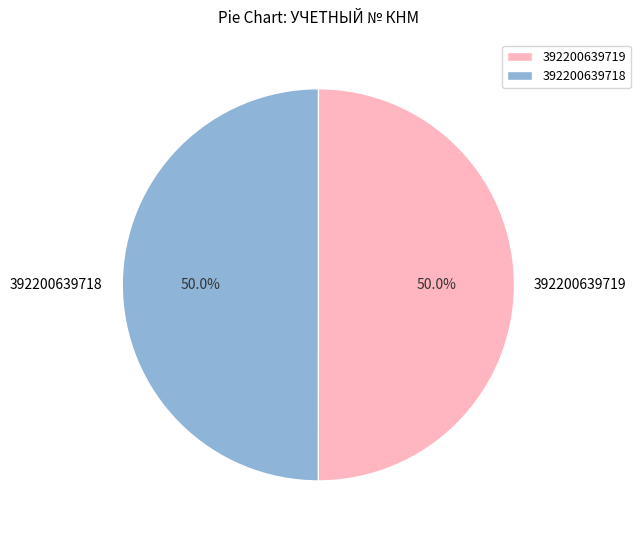

Is it true that 392200639718 is 38% of the pie?

False